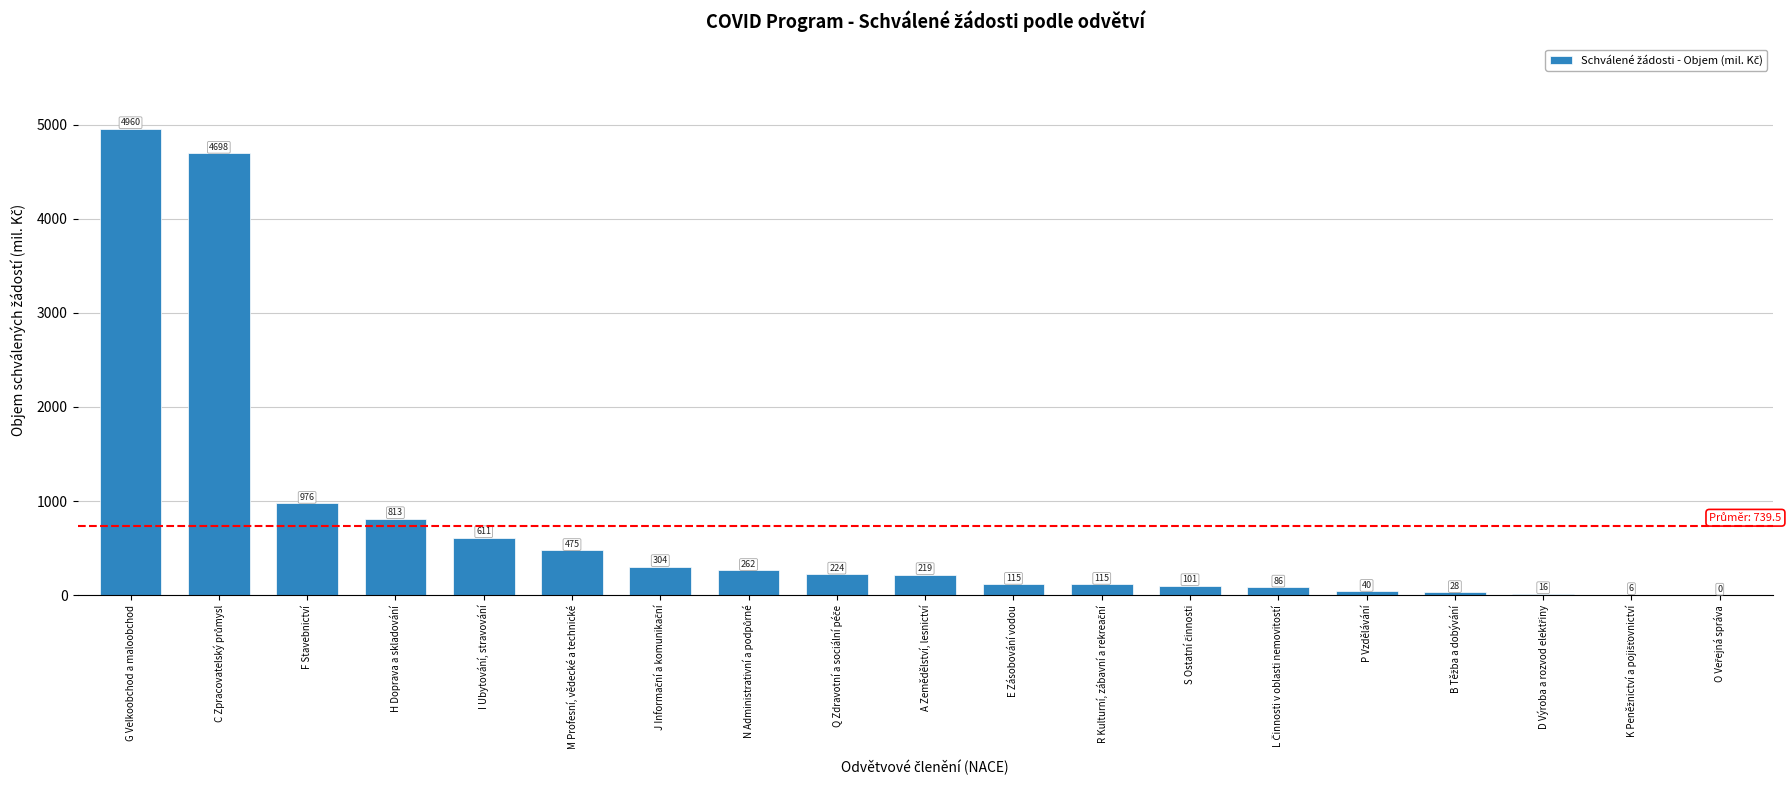

Where is the data nearest to the value 2479?

F Stavebnictví